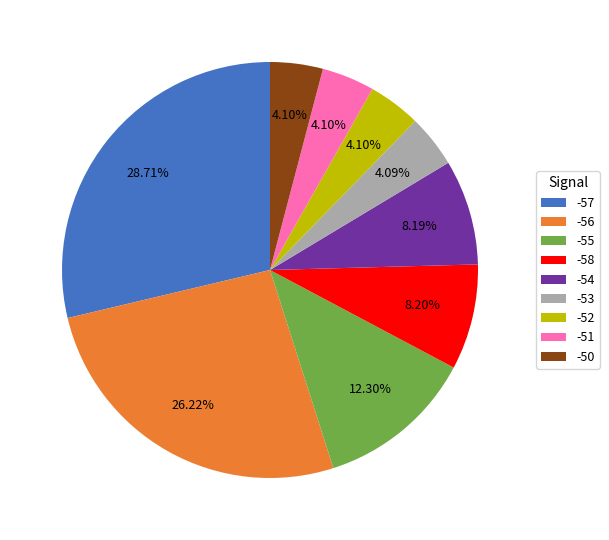

What is the total percentage of -57 and -56?

54.9%